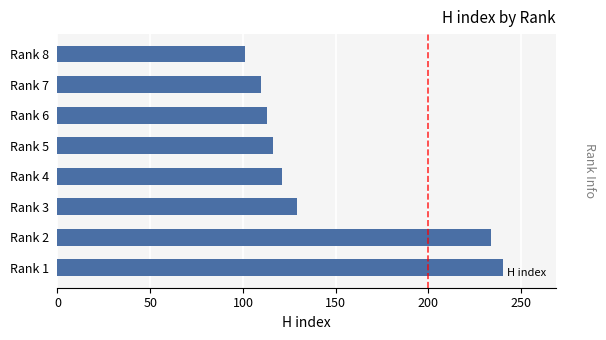

What is the average value?

146